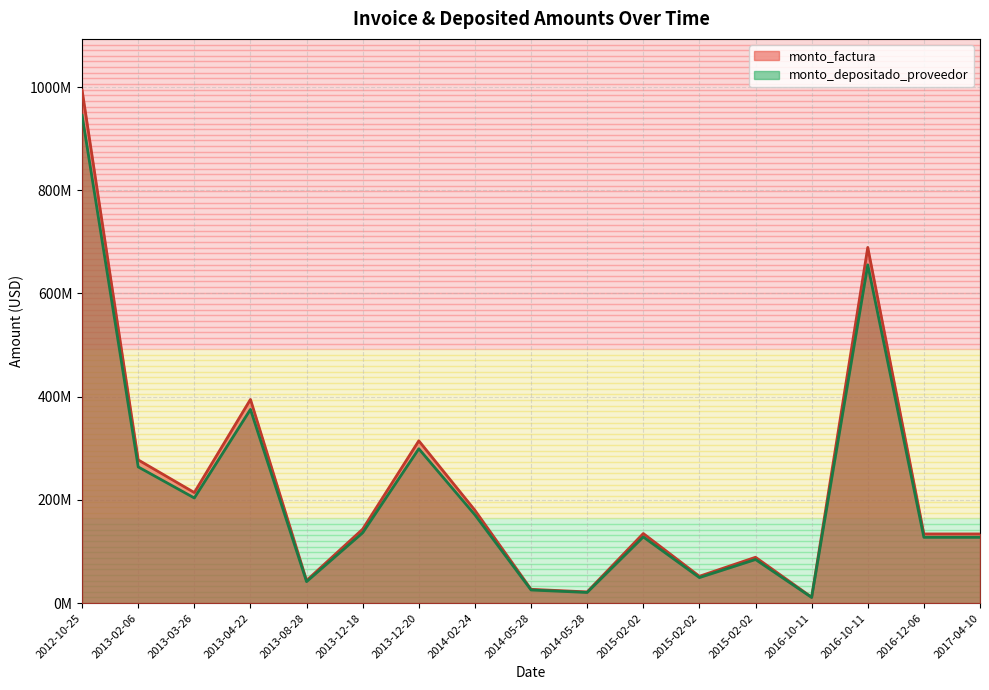

Which has a higher value, 2013-12-20 or 2017-04-10?

2013-12-20